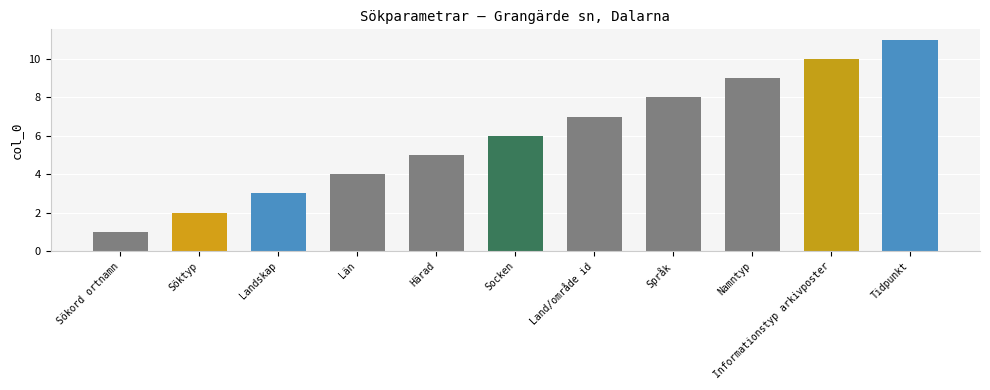

Reading right to left, what are all the values shown in this chart?

11	10	9	8	7	6	5	4	3	2	1